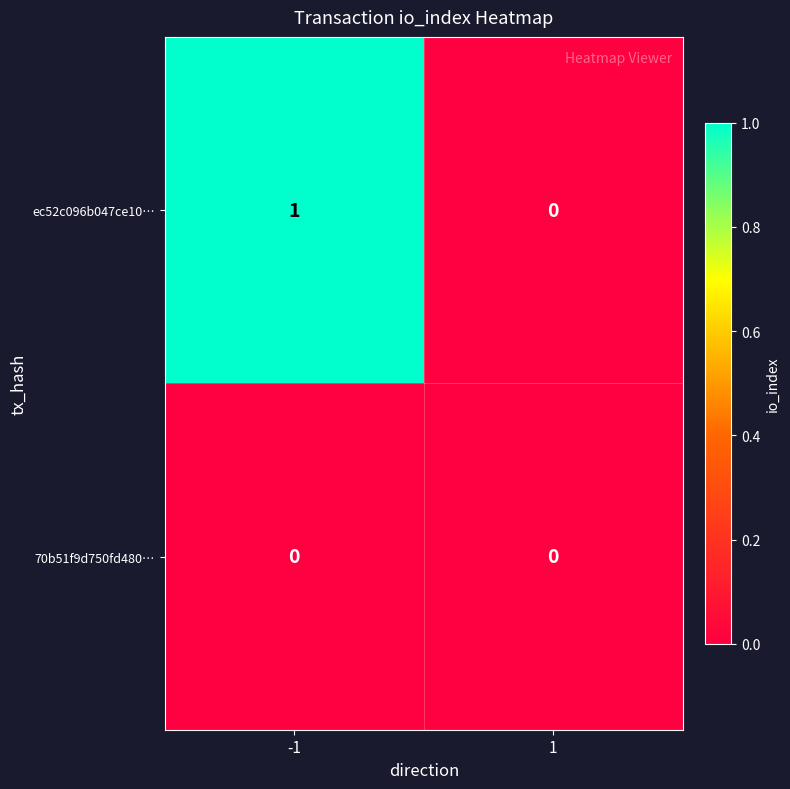

List the series in order of their overall mean, lowest first.

70b51f9d750fd480…, ec52c096b047ce10…